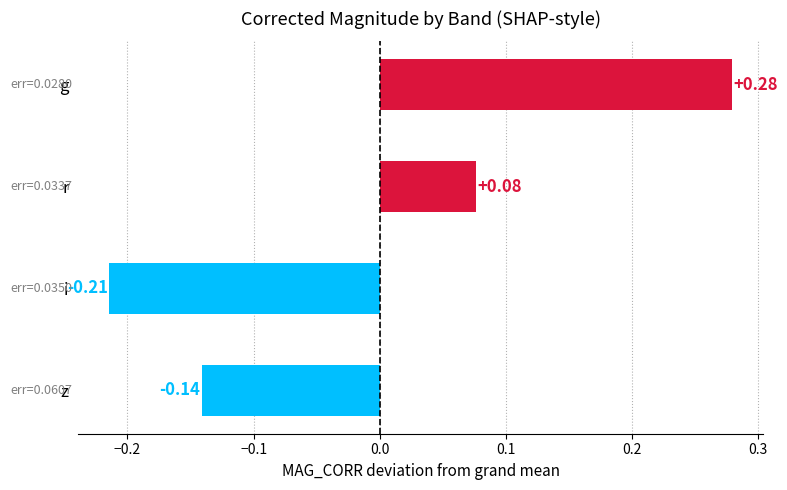

Between i and g, which is larger?

g